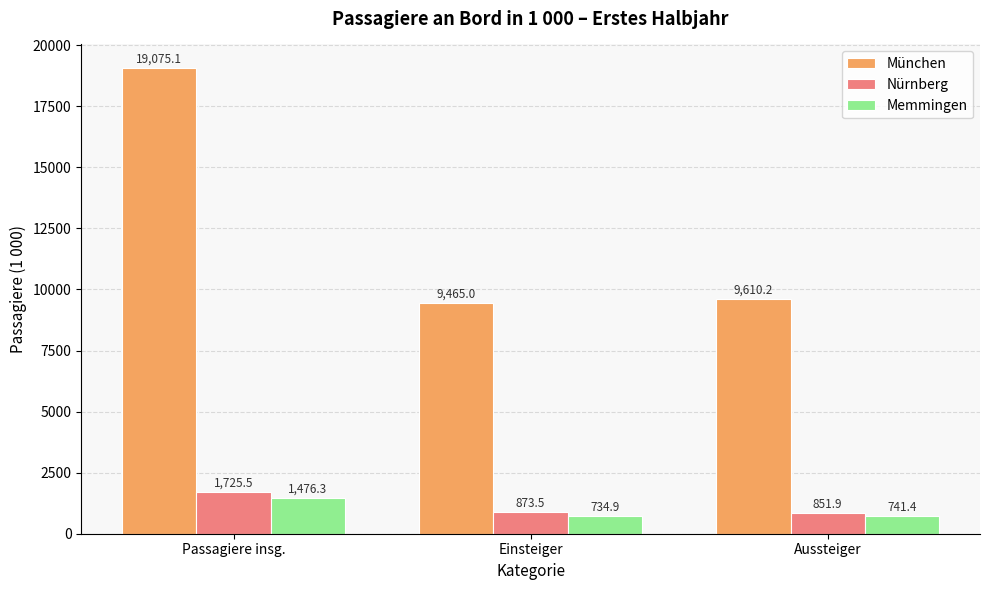

What is the sum of all Memmingen values?

2952.7